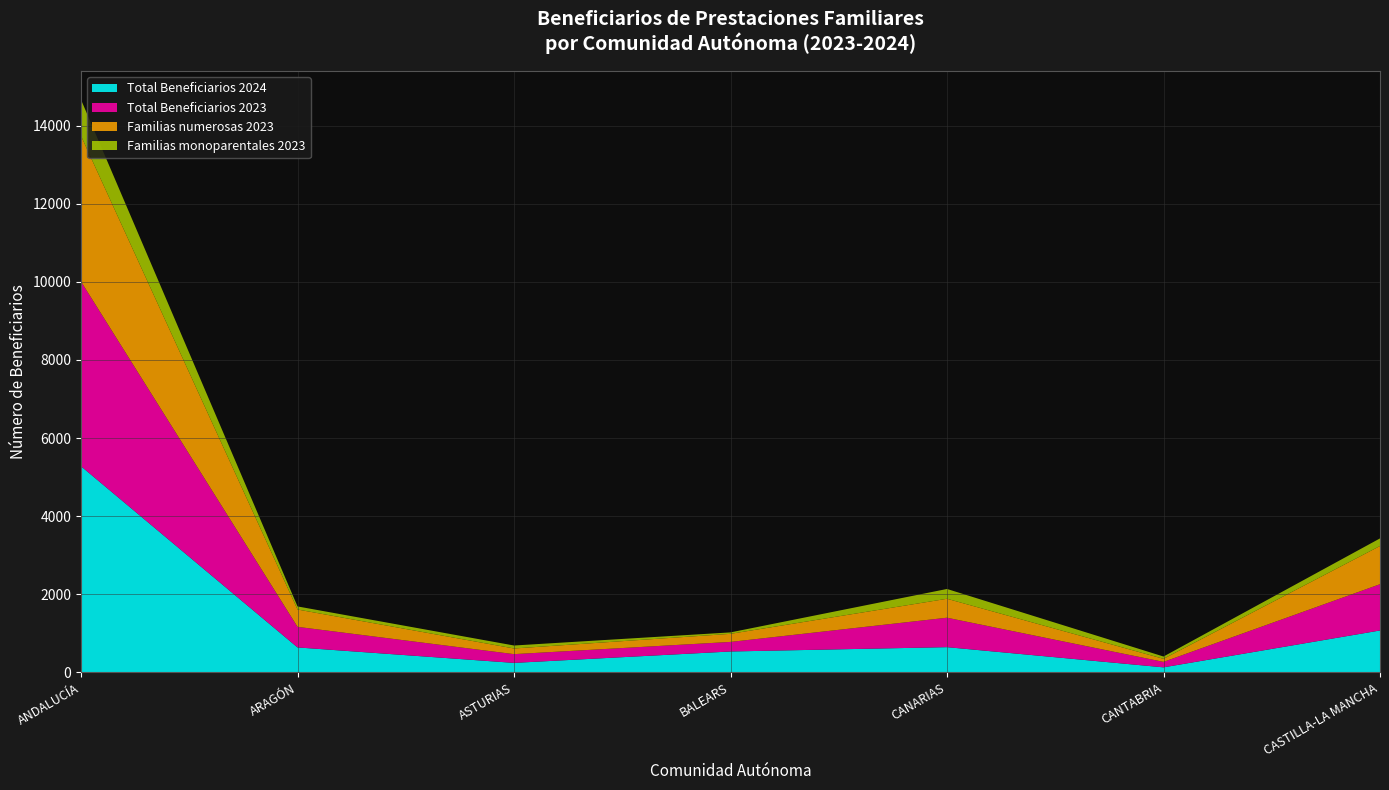

Which category has the highest value in the Total Beneficiarios 2024 series?

ANDALUCÍA